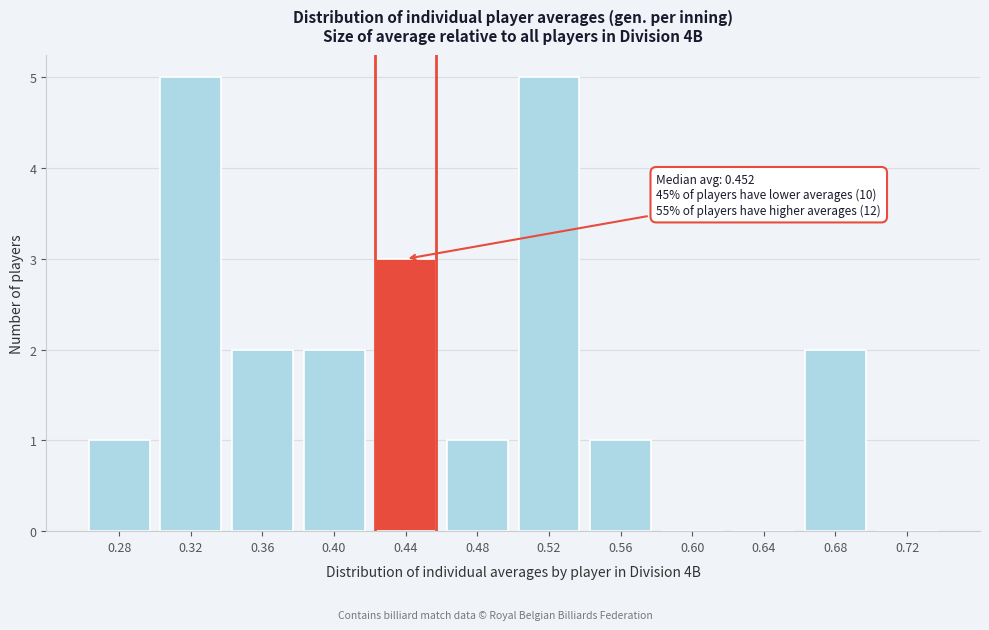

Reading right to left, transcribe all the data shown in this chart.

0.72=0	0.68=2	0.64=0	0.60=0	0.56=1	0.52=5	0.48=1	0.44=3	0.40=2	0.36=2	0.32=5	0.28=1